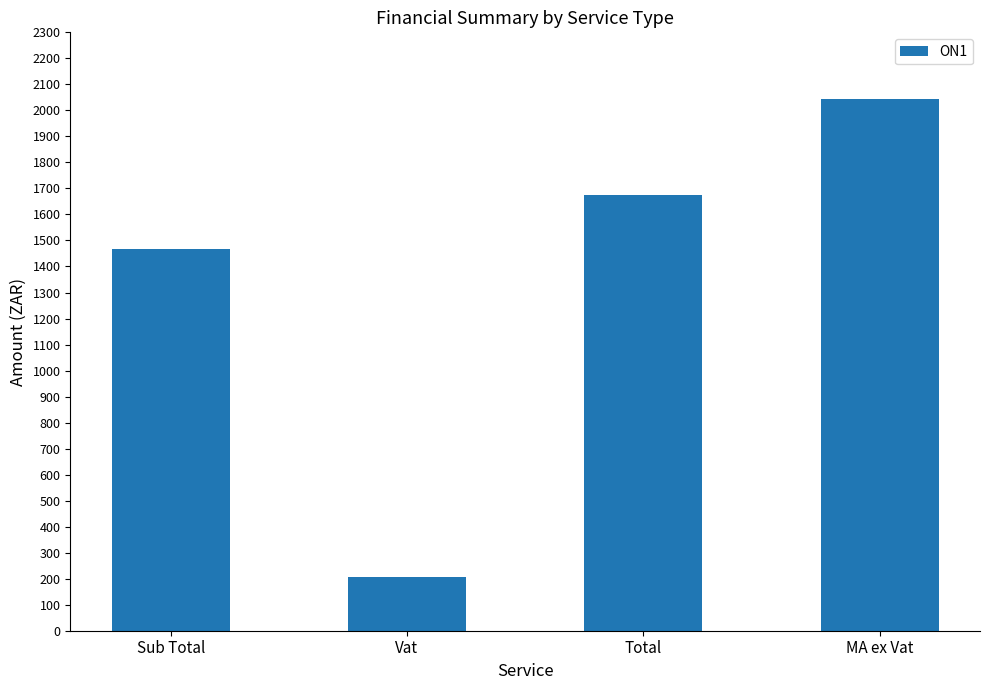

What is the maximum value shown in the chart?

2042.5